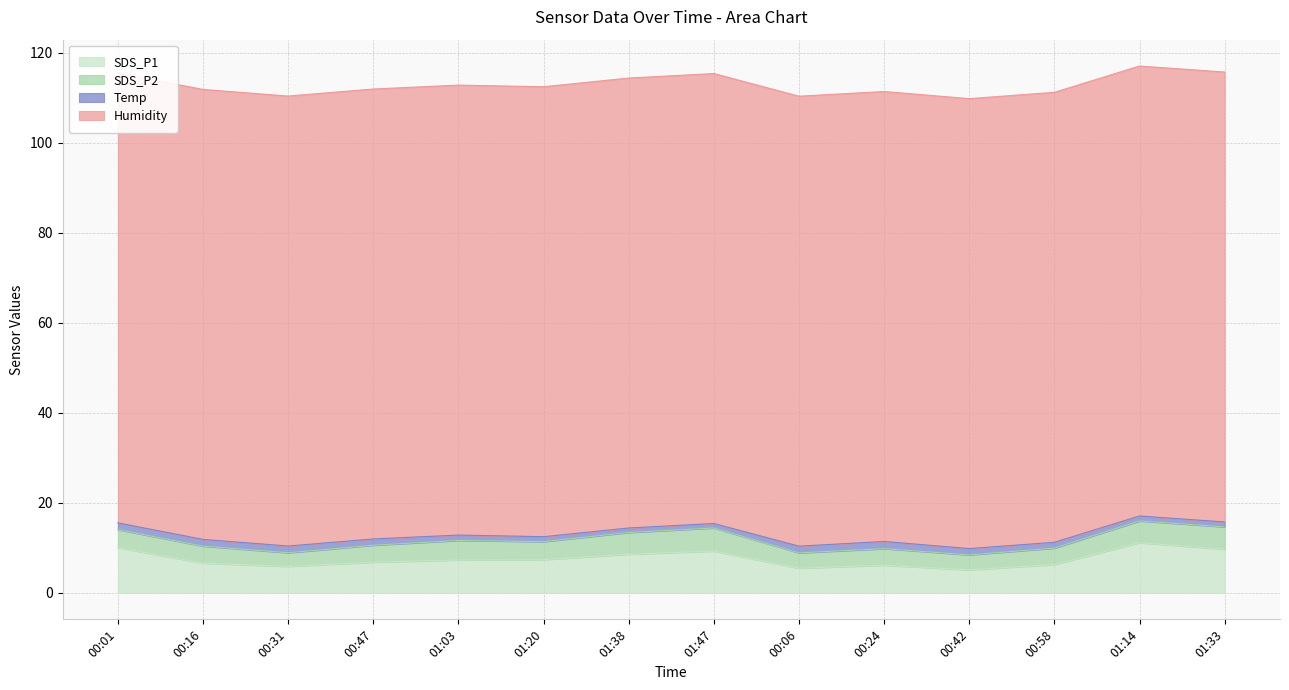

What are all the series names shown in the legend?

SDS_P1, SDS_P2, Temp, Humidity